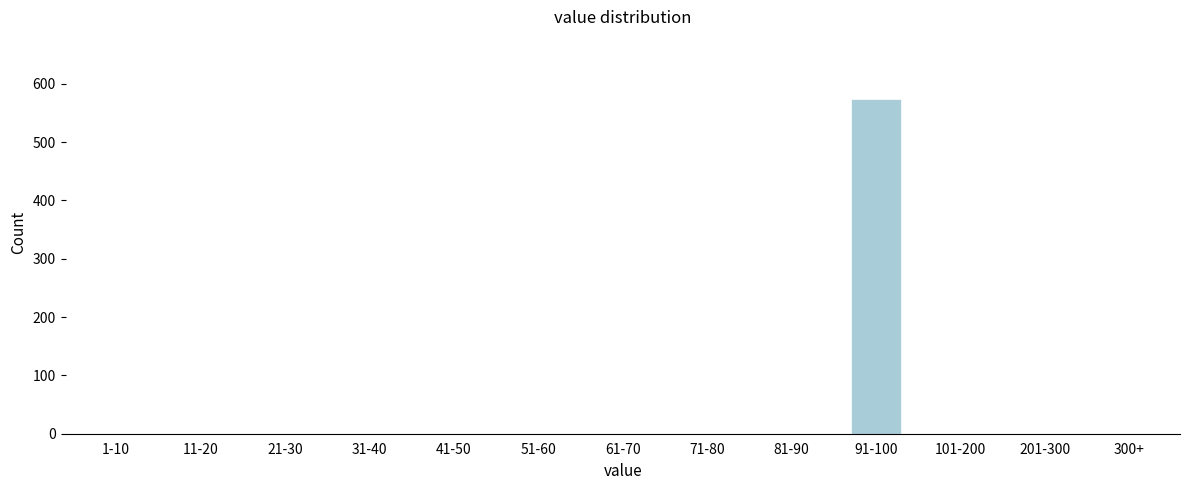

Reading left to right, extract all data points from this chart.

1-10=0	11-20=0	21-30=0	31-40=0	41-50=0	51-60=0	61-70=0	71-80=0	81-90=0	91-100=574	101-200=0	201-300=0	300+=0